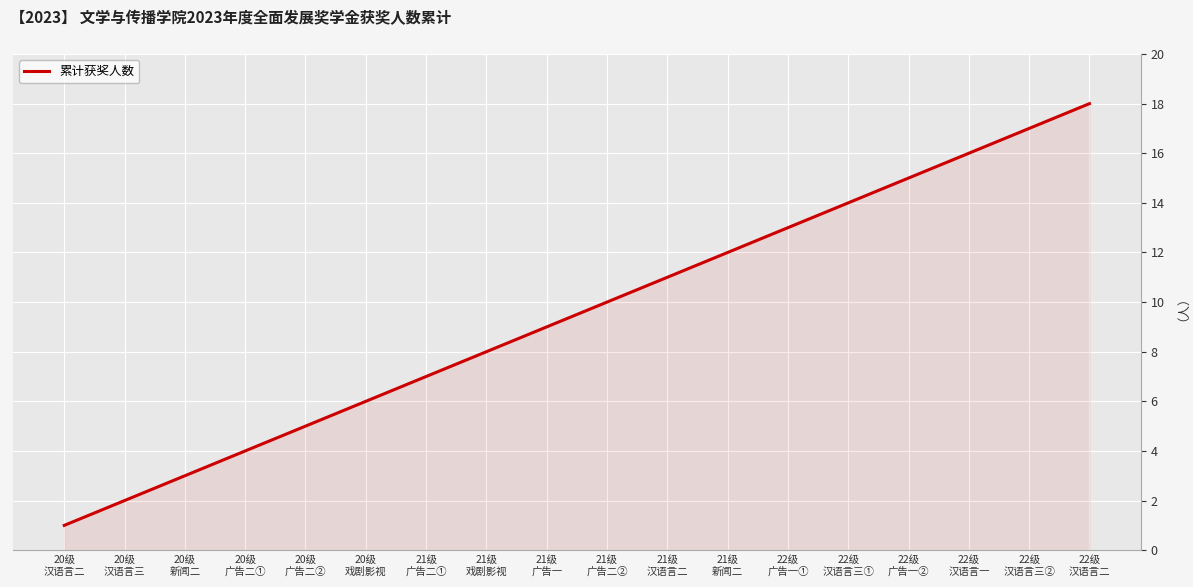

How many lines are shown in the chart?

1